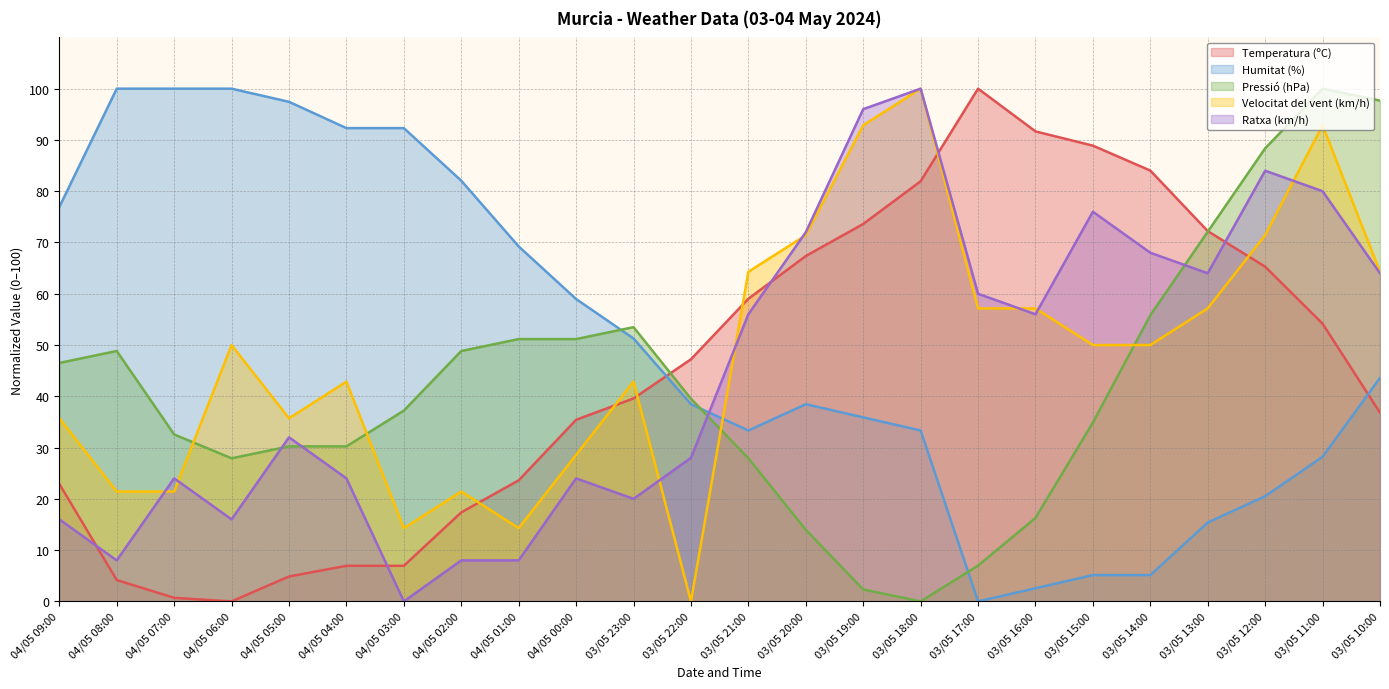

How many lines are shown in the chart?

5